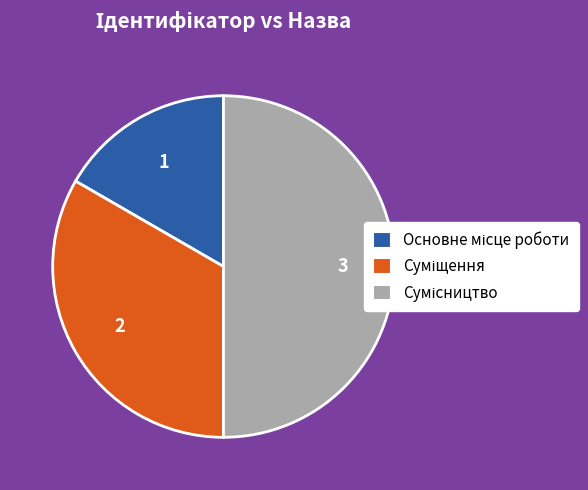

How many slices are in this pie chart?

3